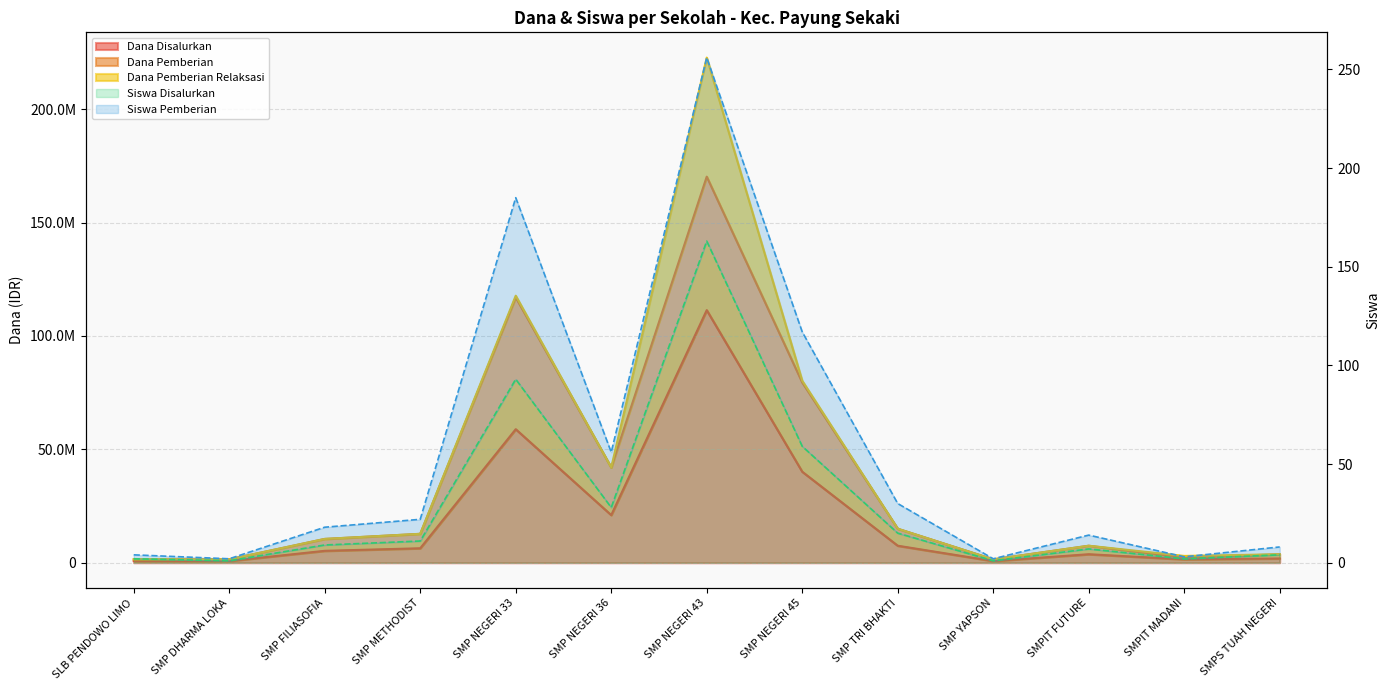

What is the label of the 5th point from the left?

SMP NEGERI 33